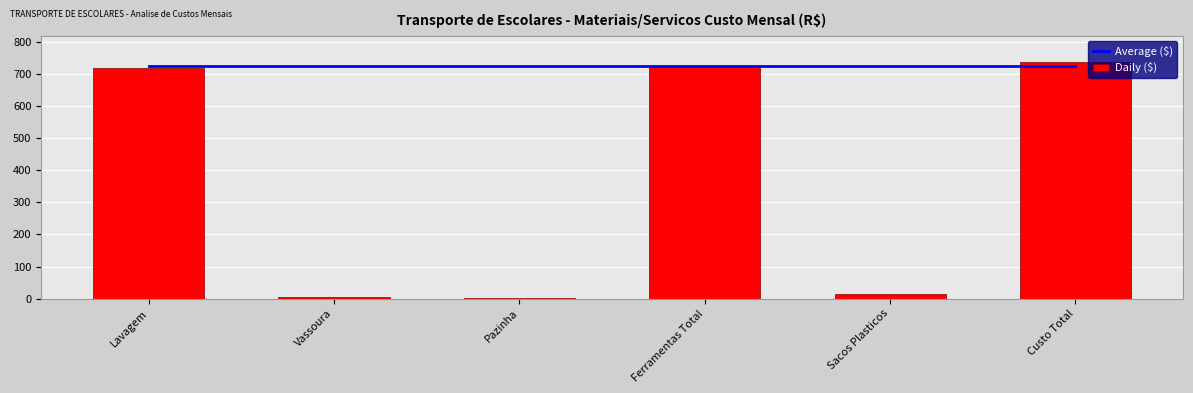

Which series has the largest range (max minus min)?

Daily ($)